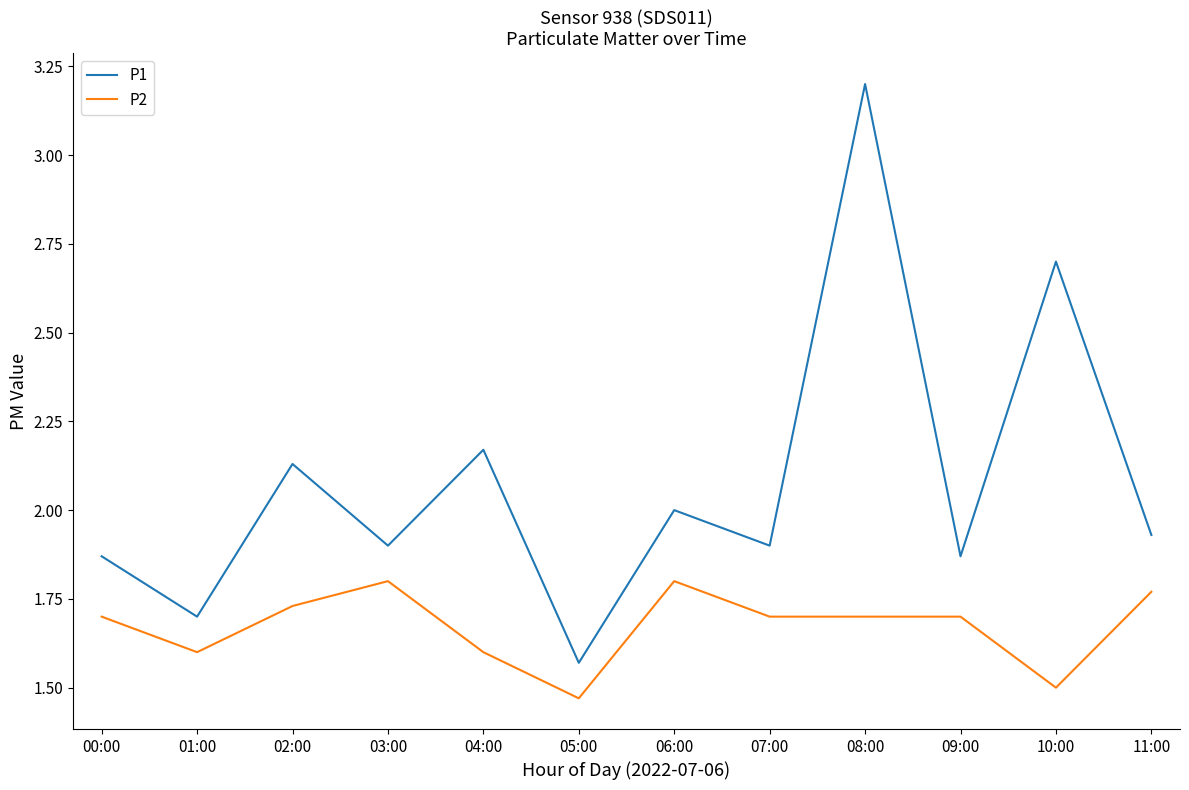

What is the total value across all series at 09:00?

3.6